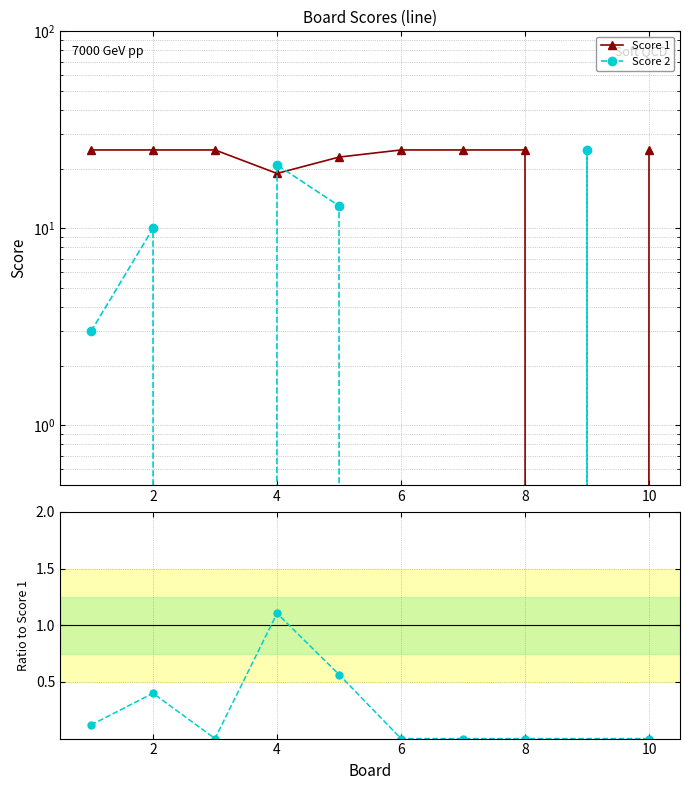

At which label does Score 1 reach its peak?

1